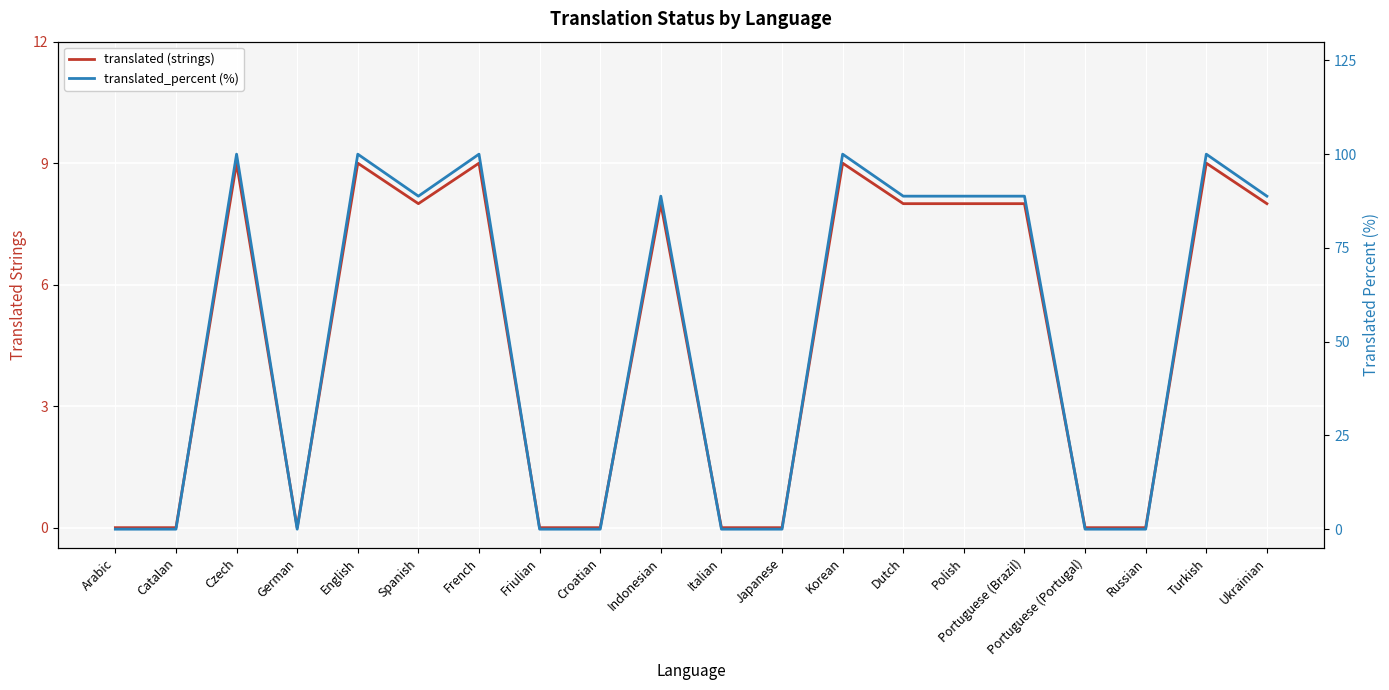

Reading left to right, what are all the values shown in this chart?

translated (strings): Arabic=0.0	Catalan=0.0	Czech=9.0	German=0.0	English=9.0	Spanish=8.0	French=9.0	Friulian=0.0	Croatian=0.0	Indonesian=8.0	Italian=0.0	Japanese=0.0	Korean=9.0	Dutch=8.0	Polish=8.0	Portuguese (Brazil)=8.0	Portuguese (Portugal)=0.0	Russian=0.0	Turkish=9.0	Ukrainian=8.0
translated_percent (%): Arabic=0.0	Catalan=0.0	Czech=100.0	German=0.0	English=100.0	Spanish=88.8	French=100.0	Friulian=0.0	Croatian=0.0	Indonesian=88.8	Italian=0.0	Japanese=0.0	Korean=100.0	Dutch=88.8	Polish=88.8	Portuguese (Brazil)=88.8	Portuguese (Portugal)=0.0	Russian=0.0	Turkish=100.0	Ukrainian=88.8